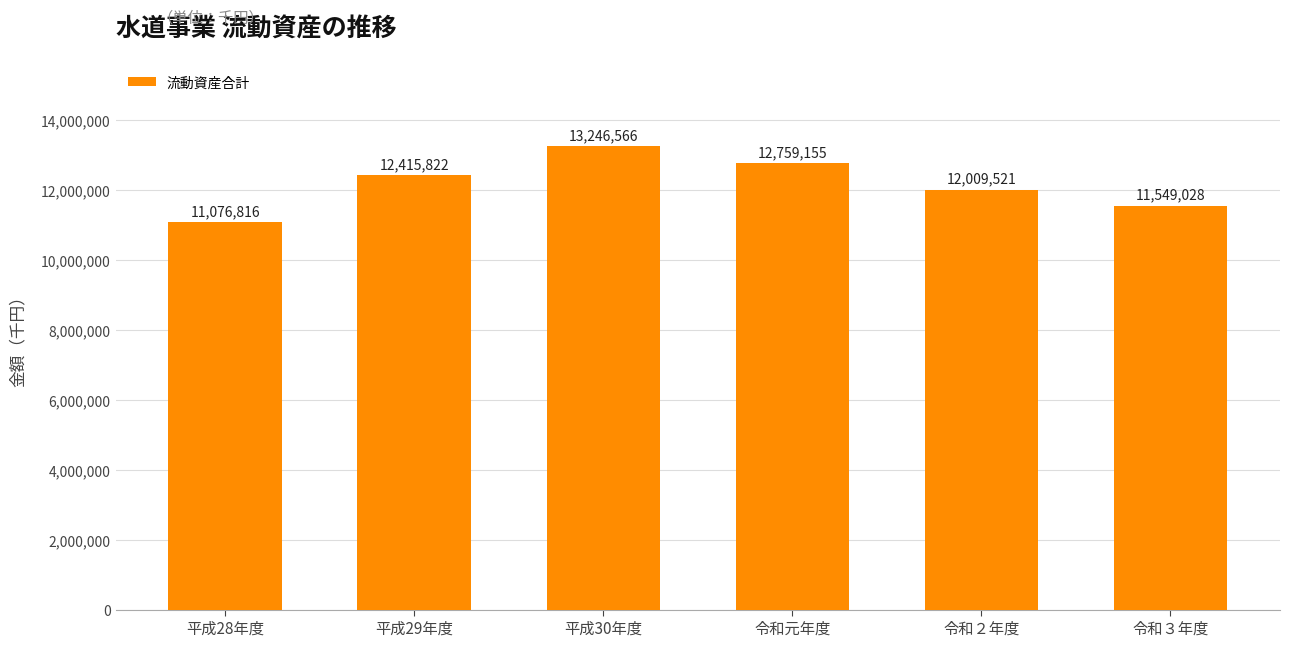

Rank the categories by value from highest to lowest.

平成30年度, 令和元年度, 平成29年度, 令和２年度, 令和３年度, 平成28年度